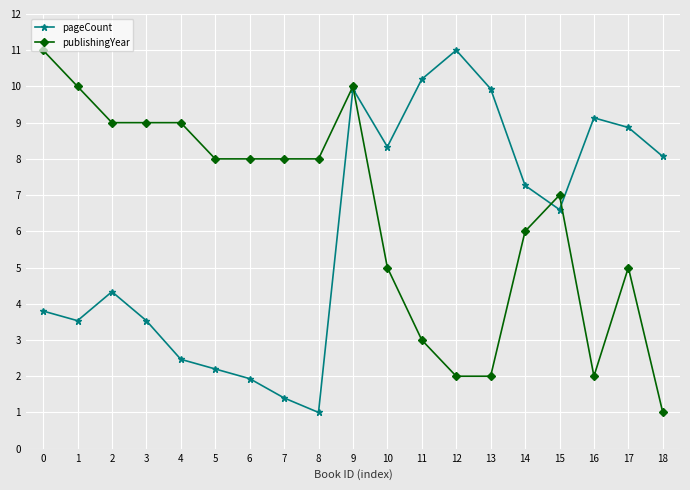

What is the difference between the highest and lowest values at 13?

7.9